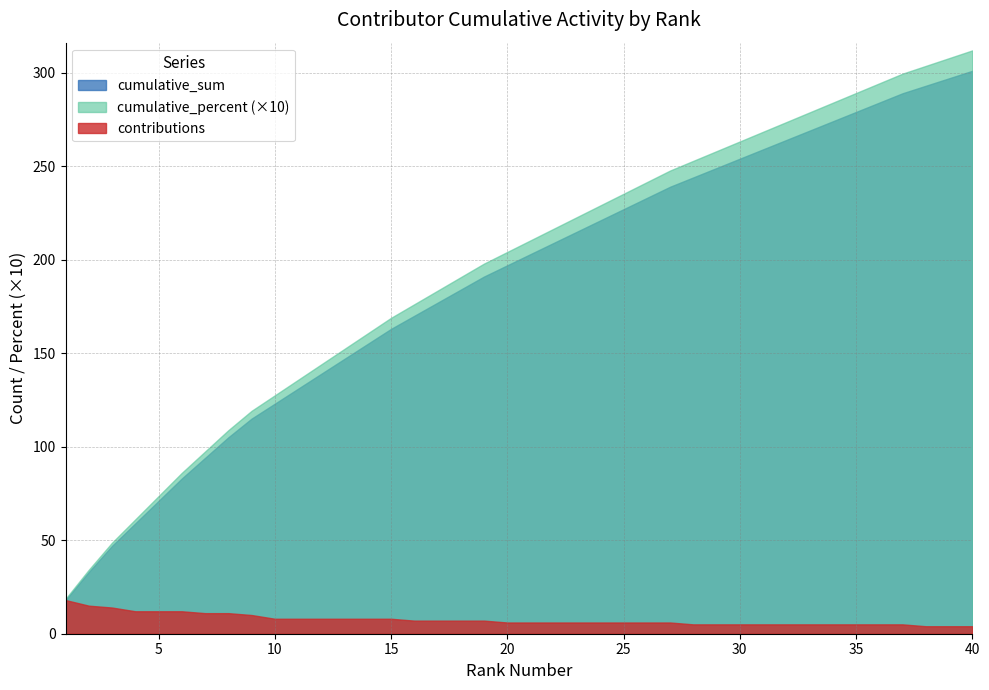

What is the value of the cumulative_sum point at the 12th from the left?

139.0